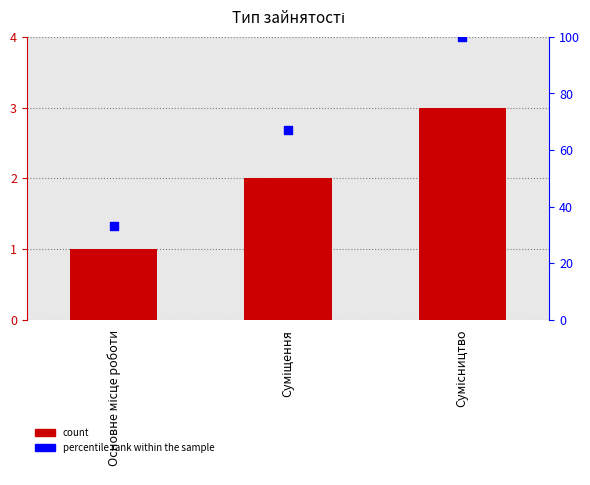

At how many categories does at least one series exceed 34?

2